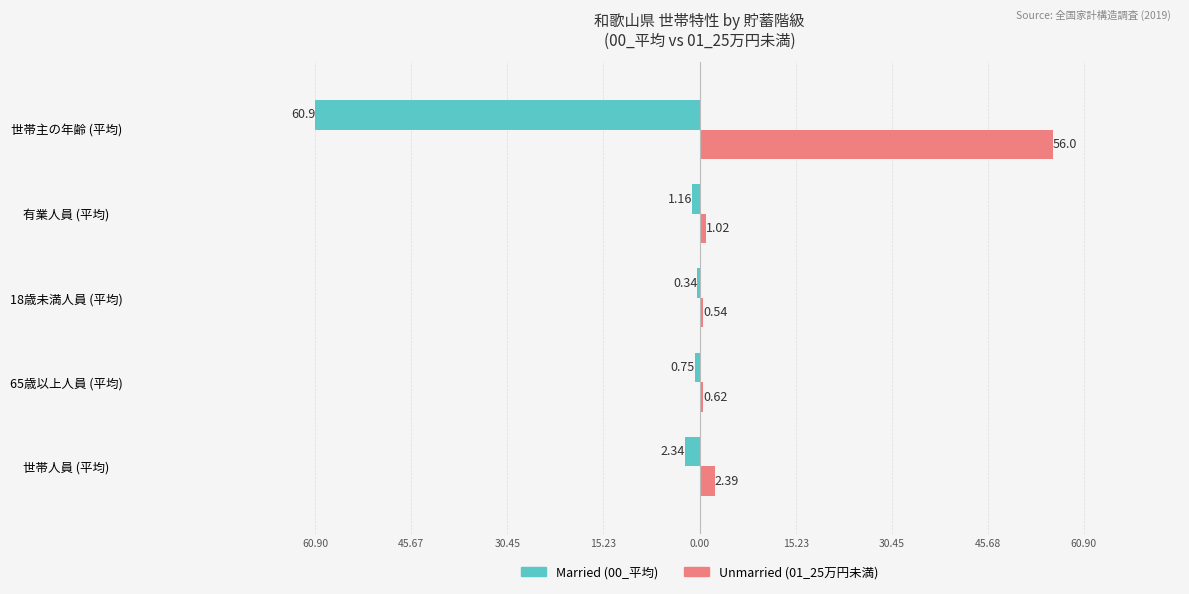

True or false: Unmarried has a value of 2.4 at 世帯人員 (平均).

True